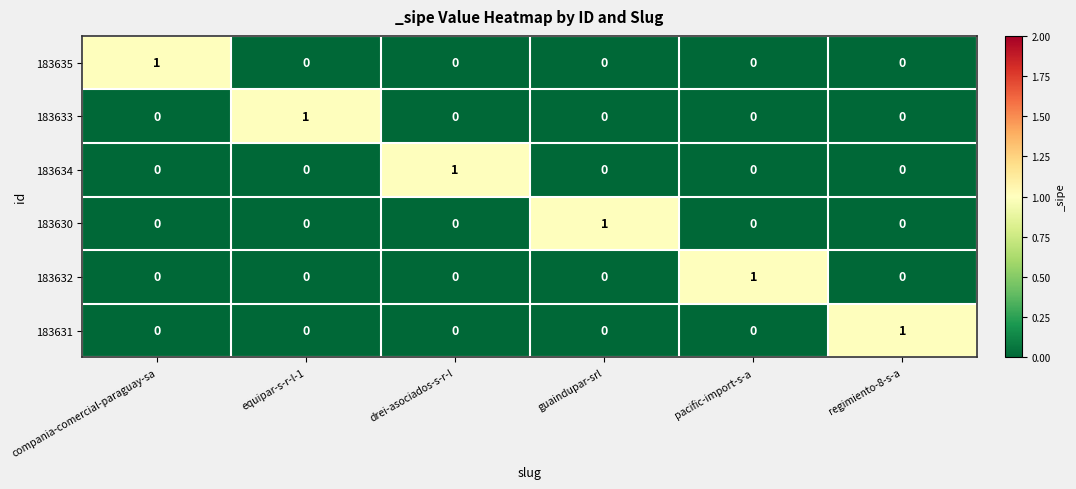

Is it true that 183634 equals 1 at drei-asociados-s-r-l?

True